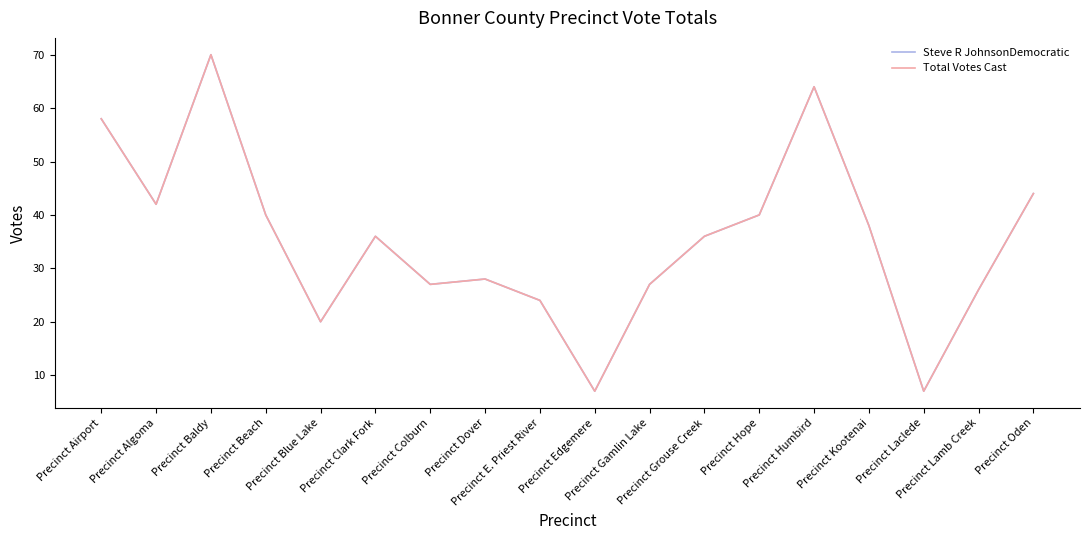

Does the chart have visible grid lines?

No